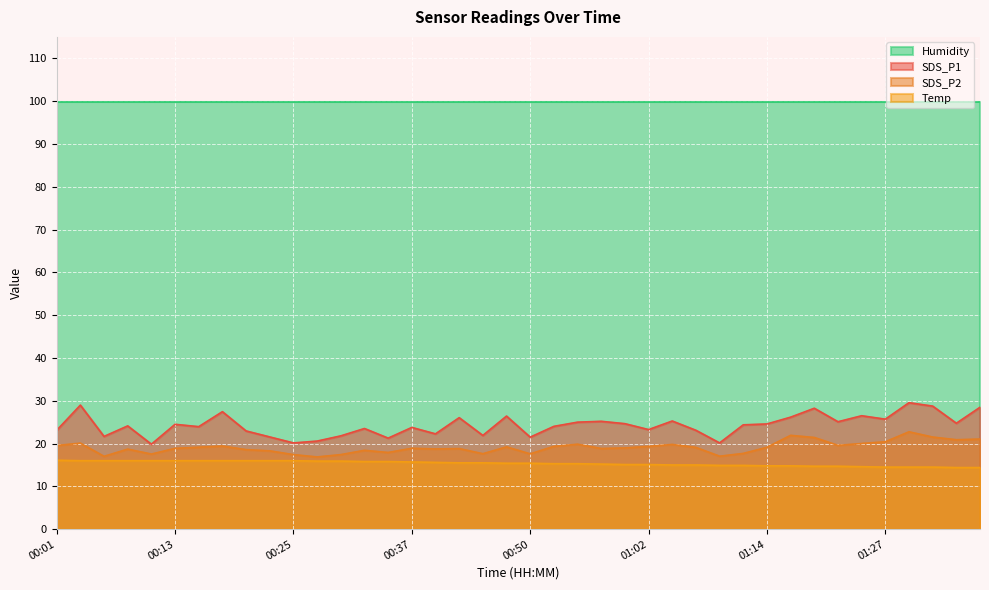

Which series has the largest range (max minus min)?

SDS_P1